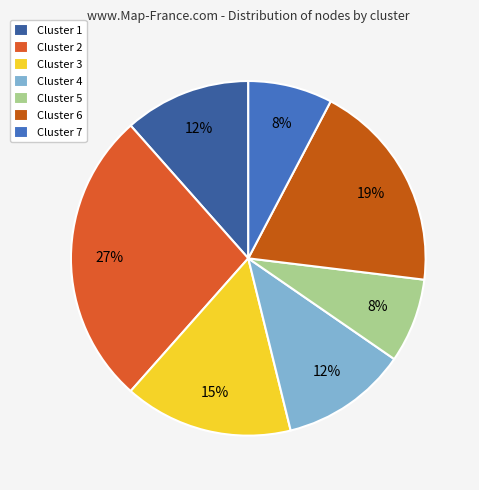

To the nearest percent, what is the difference between the largest and smallest slice percentages?

19%